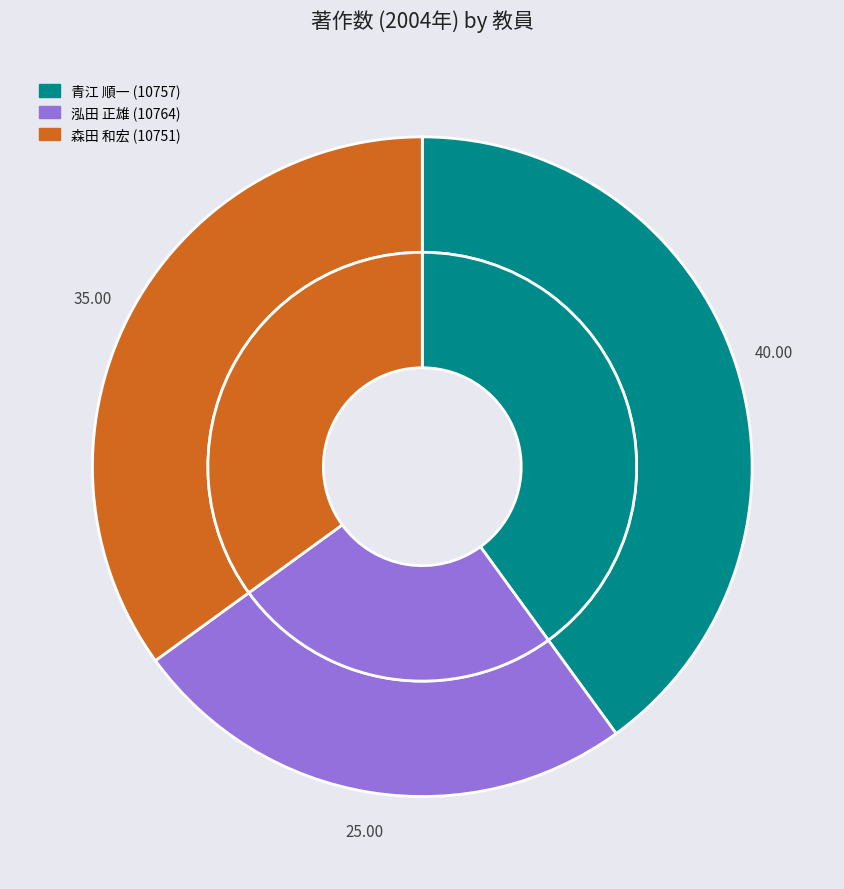

To the nearest percent, what portion does 青江 順一 (10757) represent?

40%